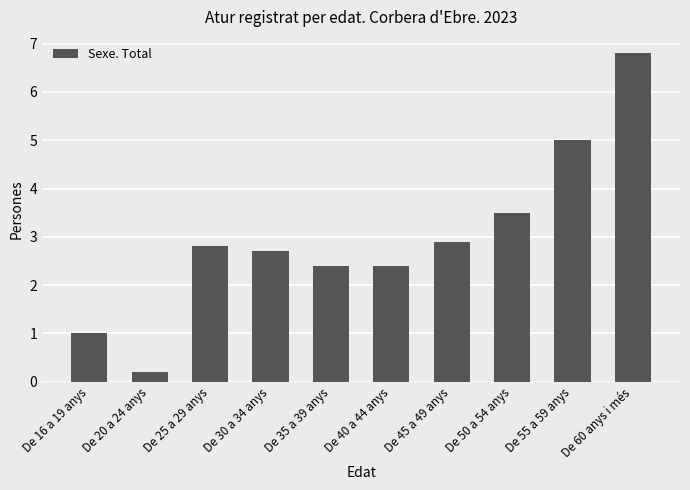

The chart shows a value of 2.4 at De 40 a 44 anys. True or false?

True